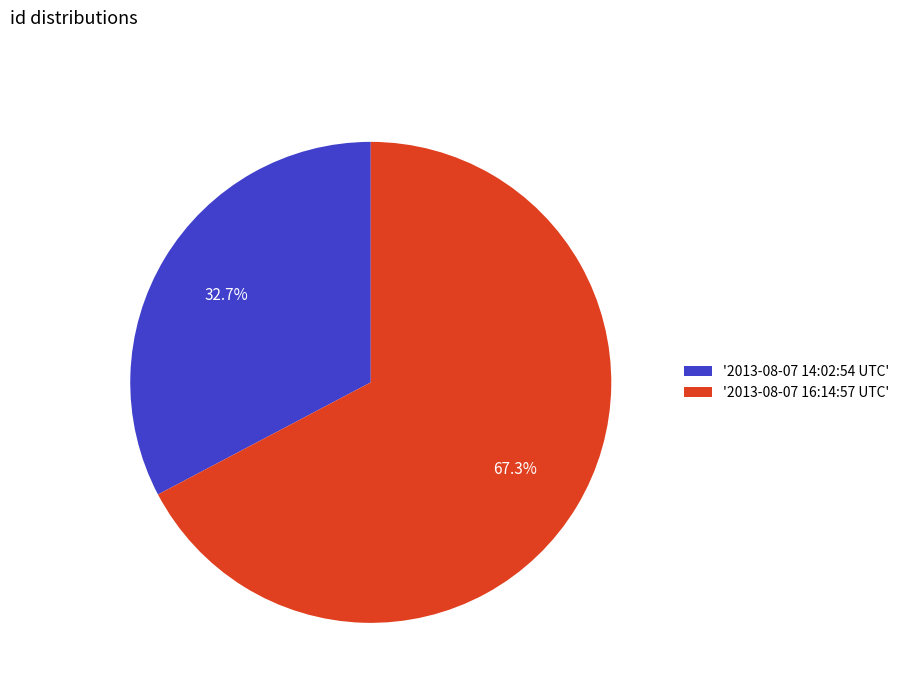

How many segments does this pie chart have?

2